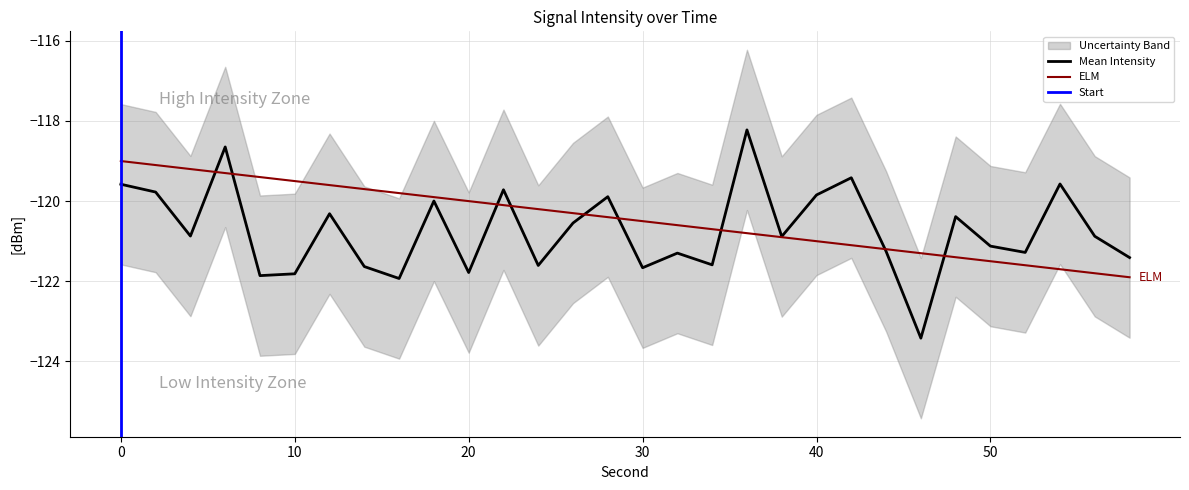

At which label does intensity_mean reach its minimum?

46